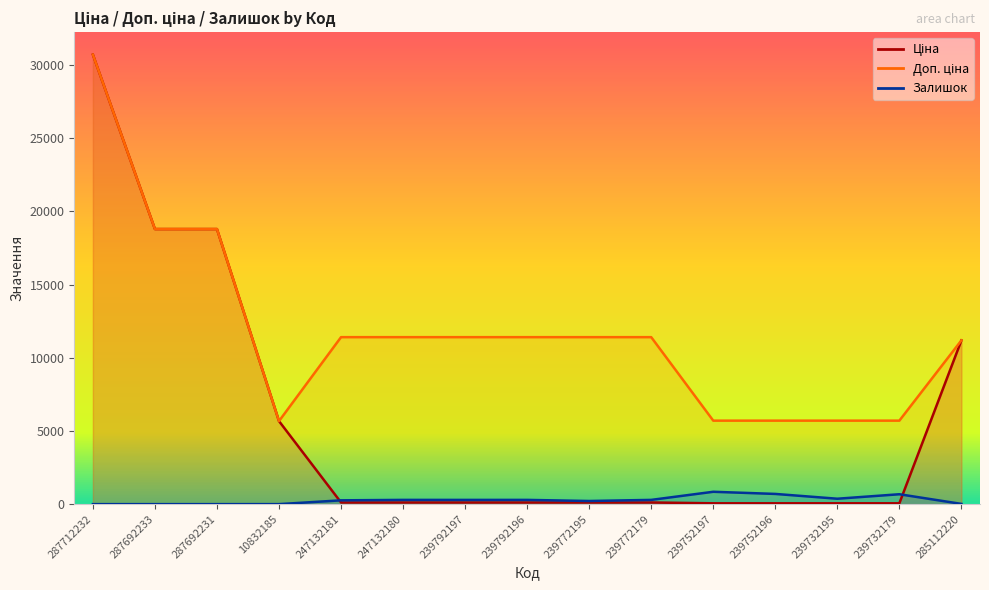

List the series in order of their overall mean, highest first.

Доп. ціна, Ціна, Залишок